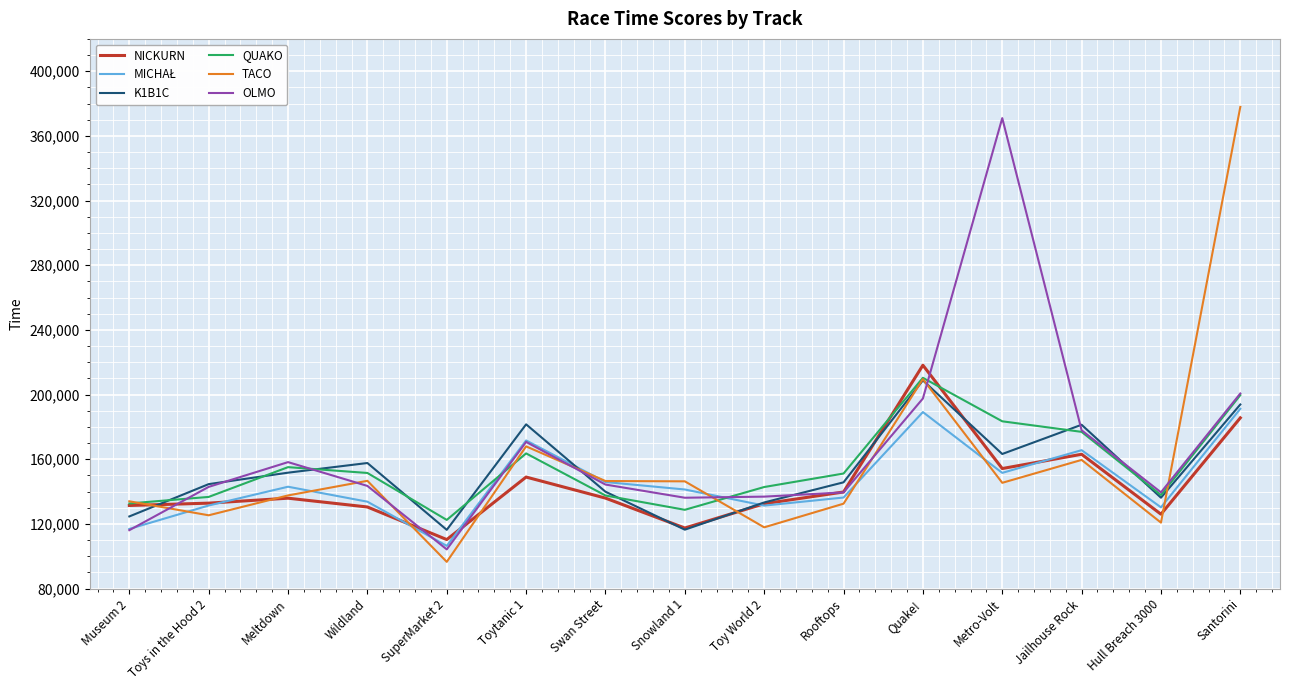

What is the difference between the highest and lowest values at Toytanic 1?

32600